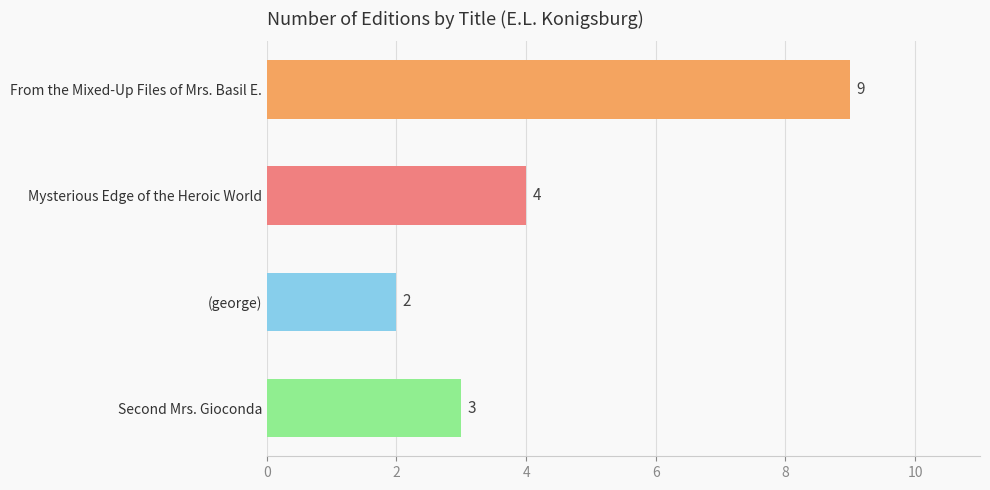

What is the difference between the maximum and second lowest values?

6